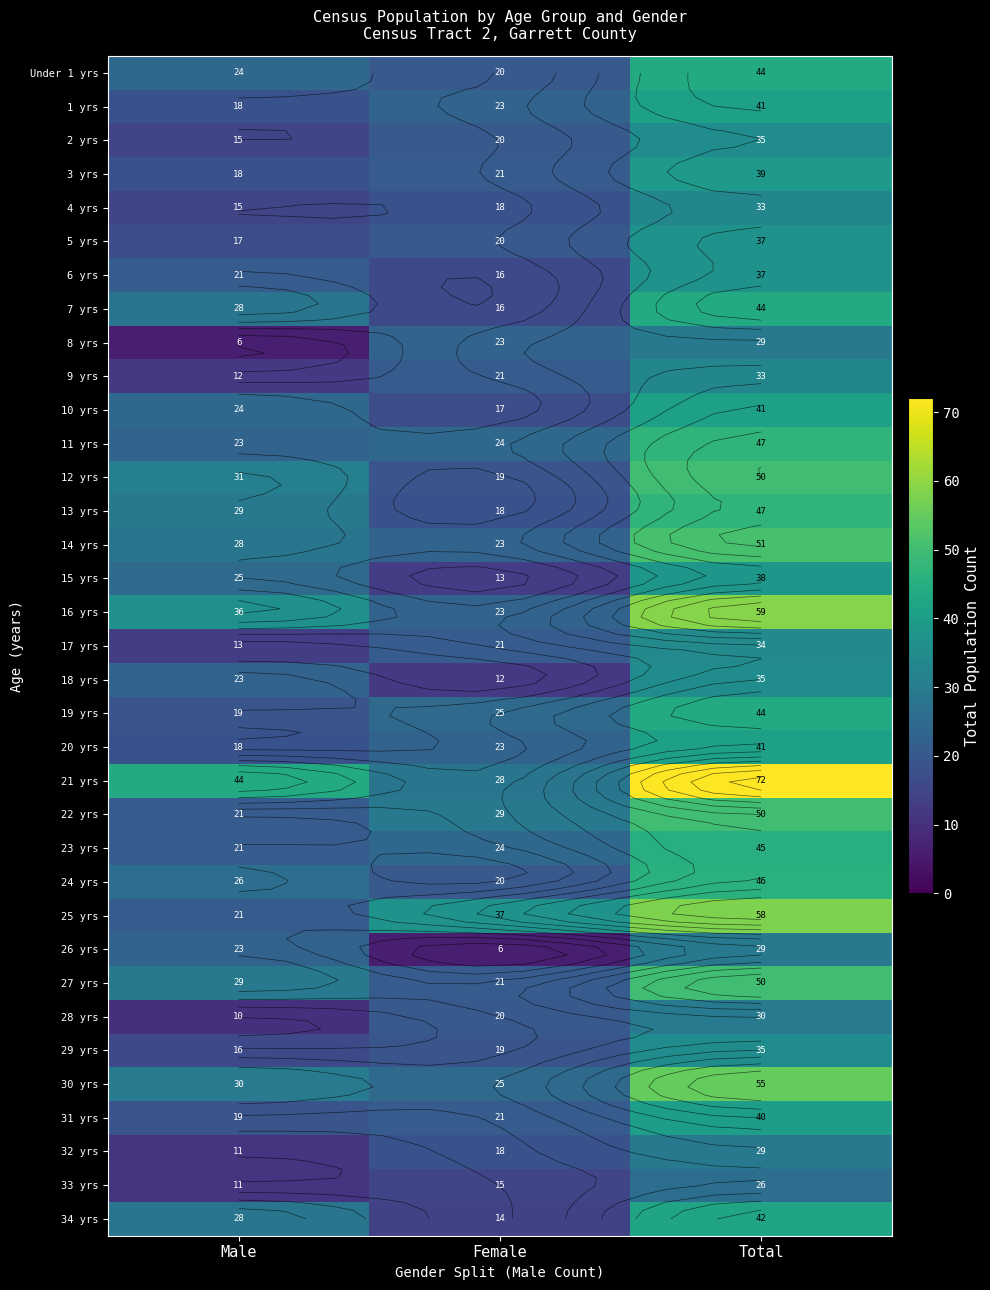

What is the difference between the 33 yrs values at Female and Total?

11